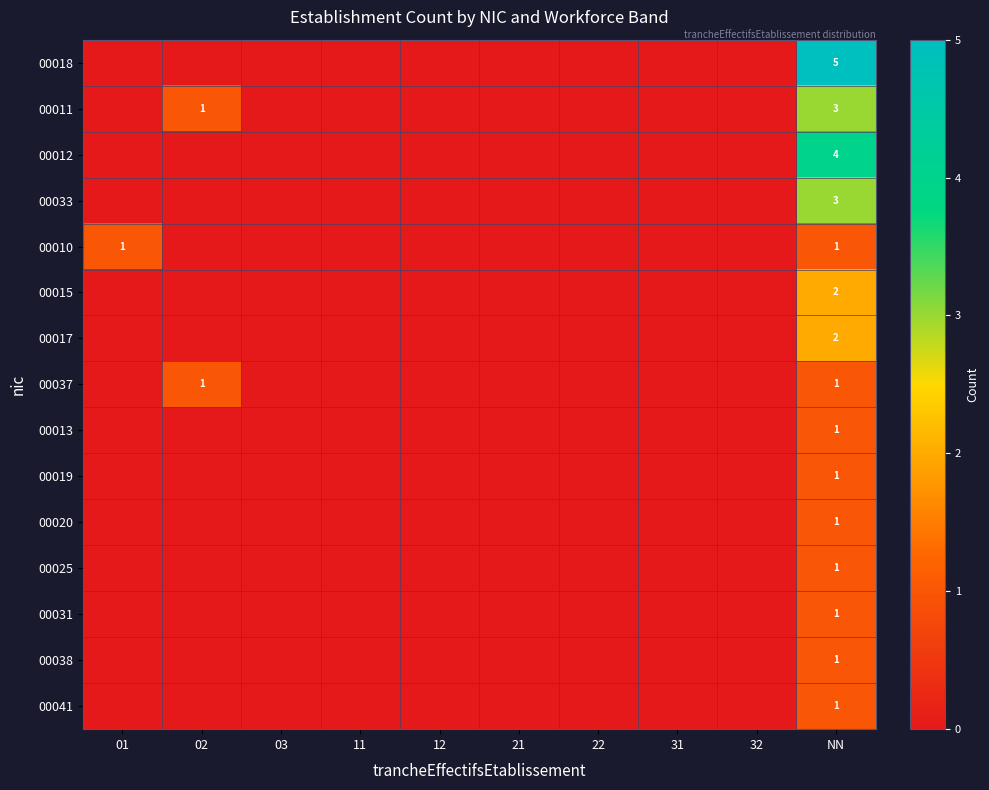

True or false: 00018 has a value of 2 at NN.

False